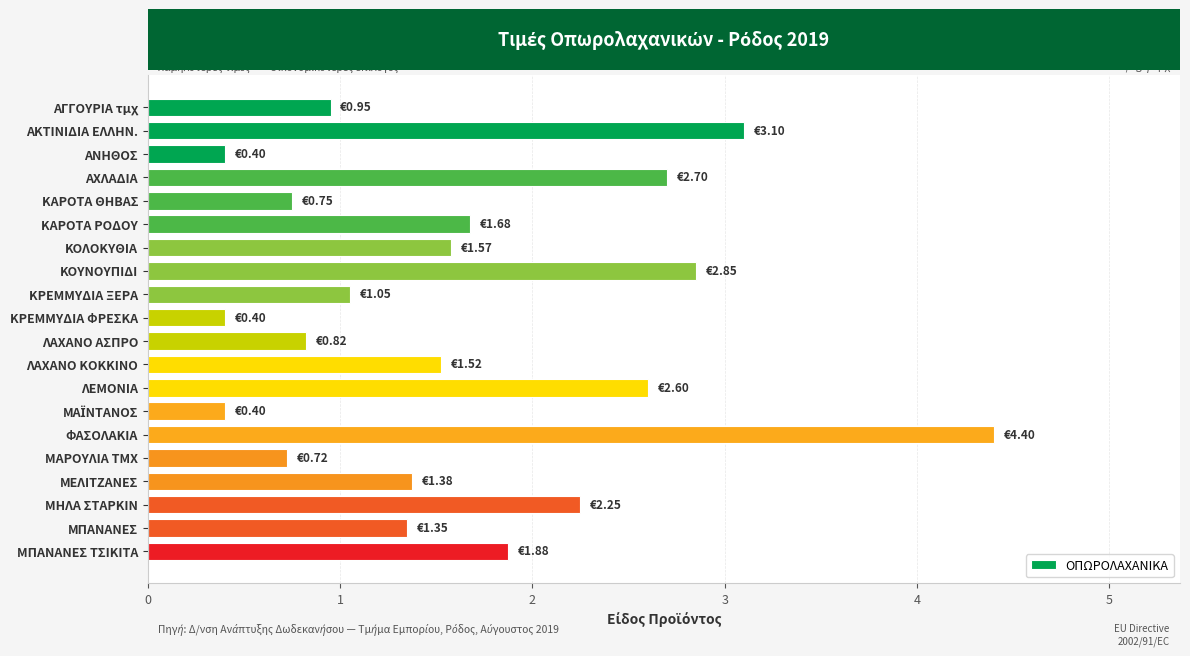

How many data points are above 1?

13